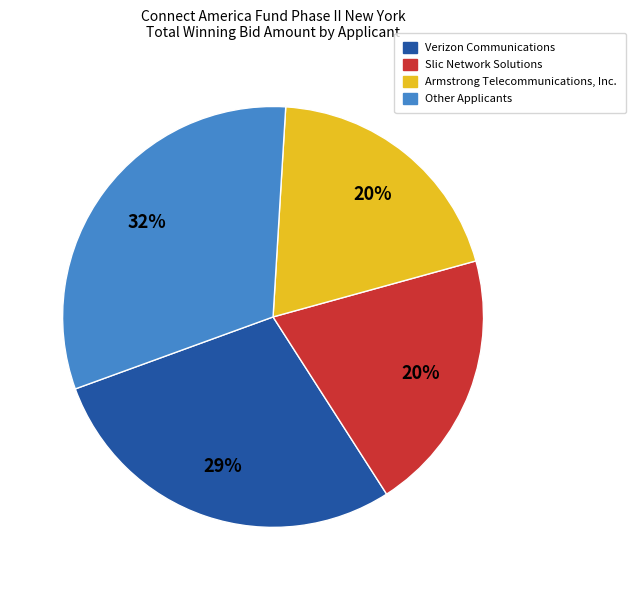

How many segments does this pie chart have?

4